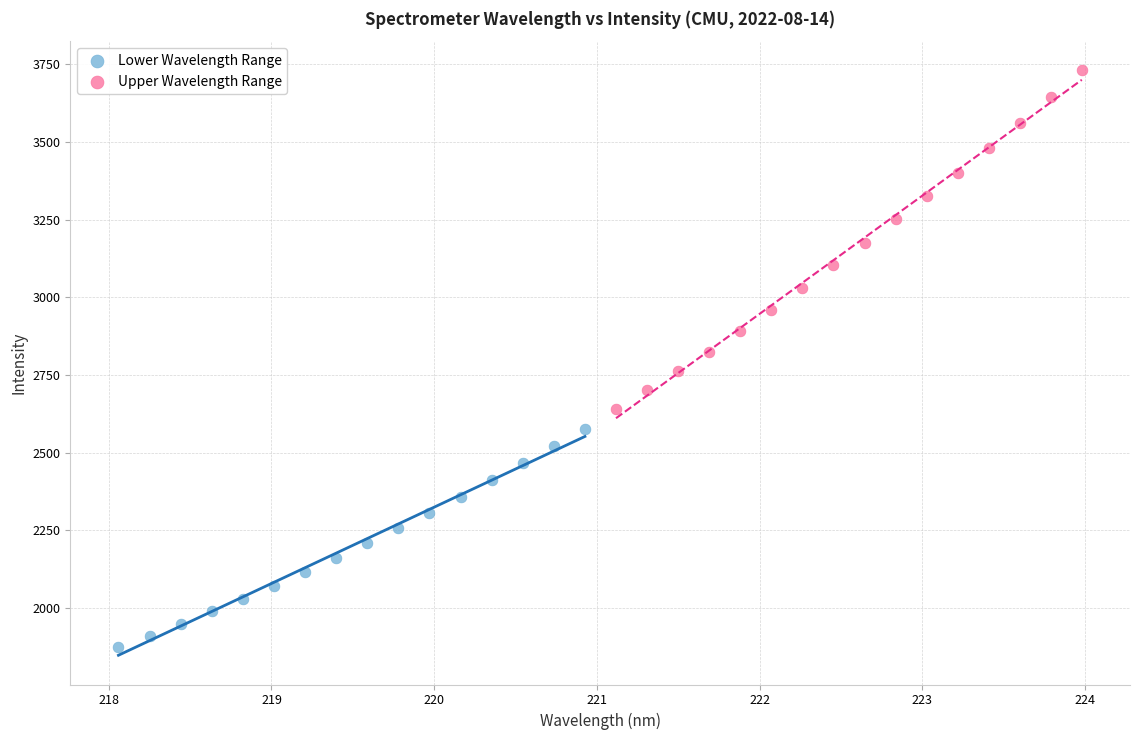

Which series reaches the maximum Y coordinate?

Upper Wavelength Range